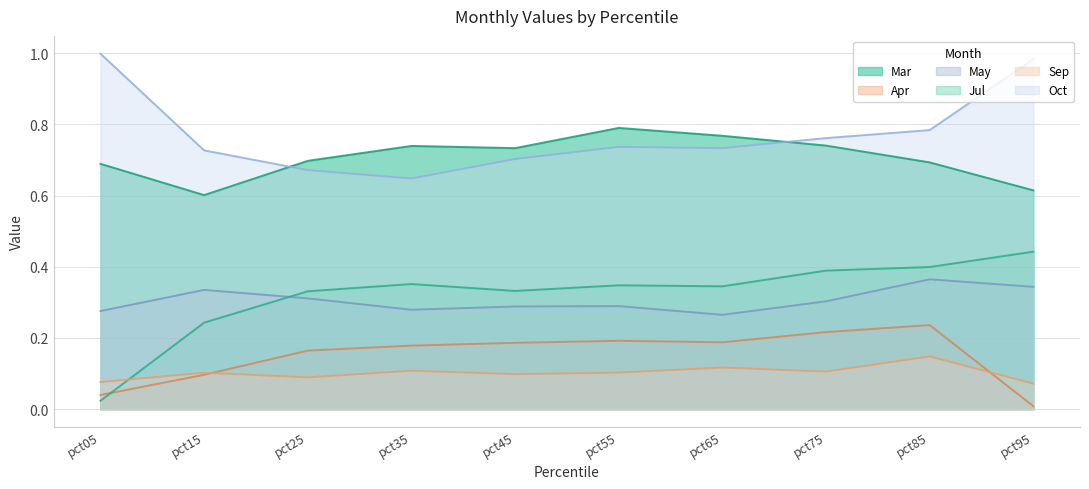

Which series has the largest range (max minus min)?

Jul